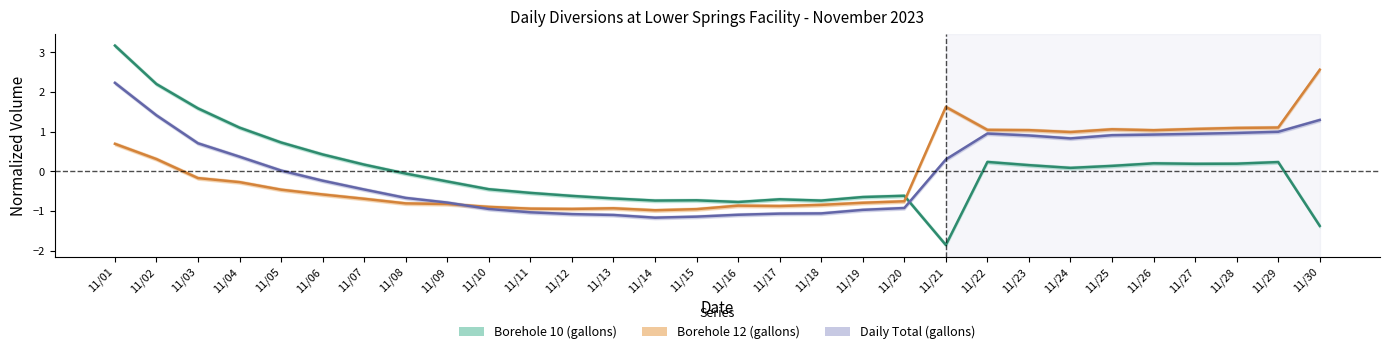

What is the spread (max minus min) of values at 11/23?

0.9